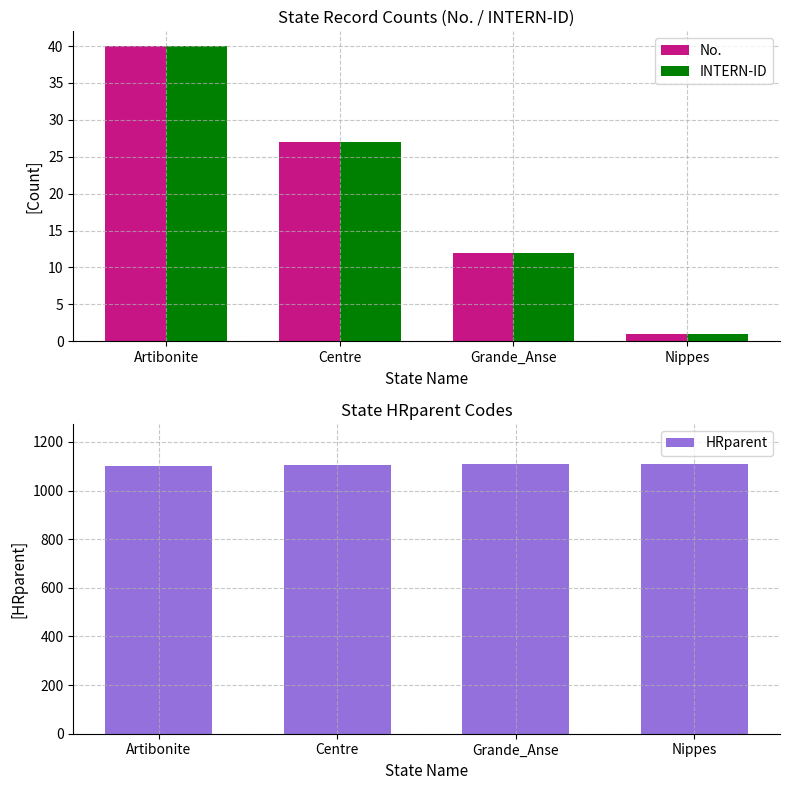

What is the label of the 2nd bar from the left?

Centre